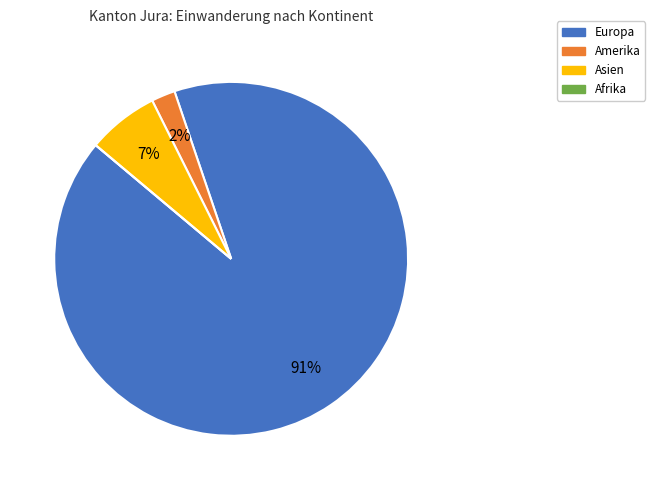

To the nearest percent, what is the average slice percentage?

25%